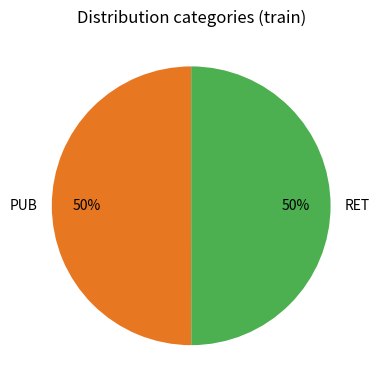

To the nearest percent, what percentage of the pie is PUB?

50%